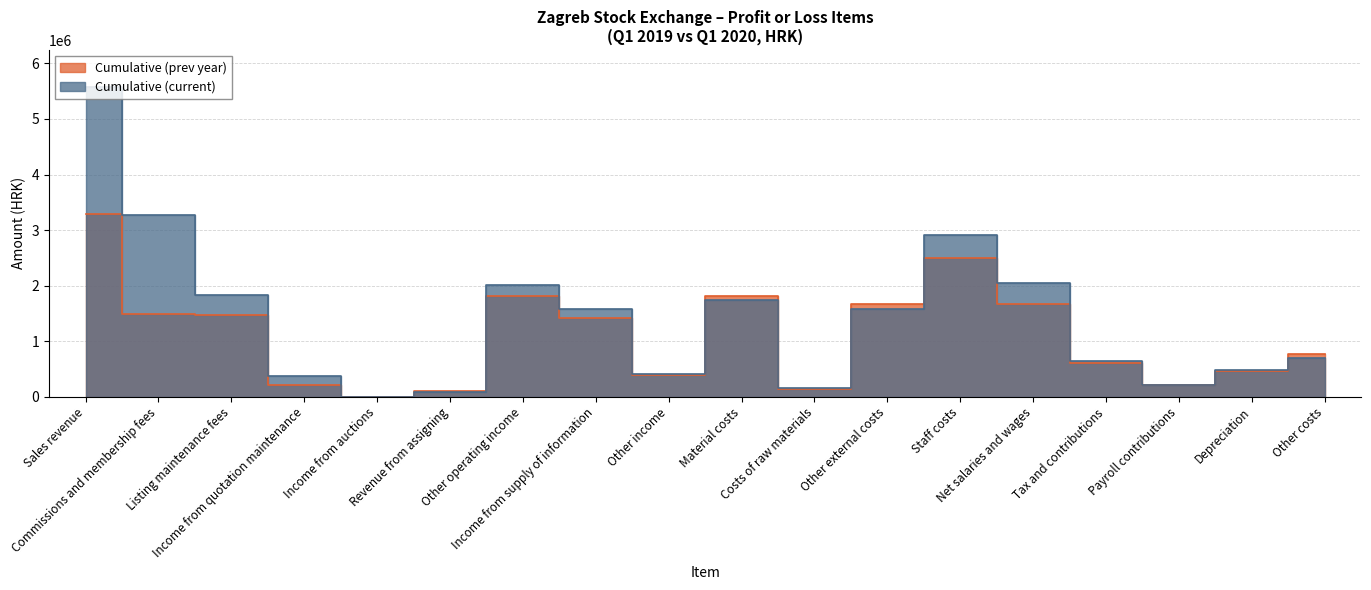

List the series in order of their overall mean, highest first.

Cumulative (current), Cumulative (prev year)